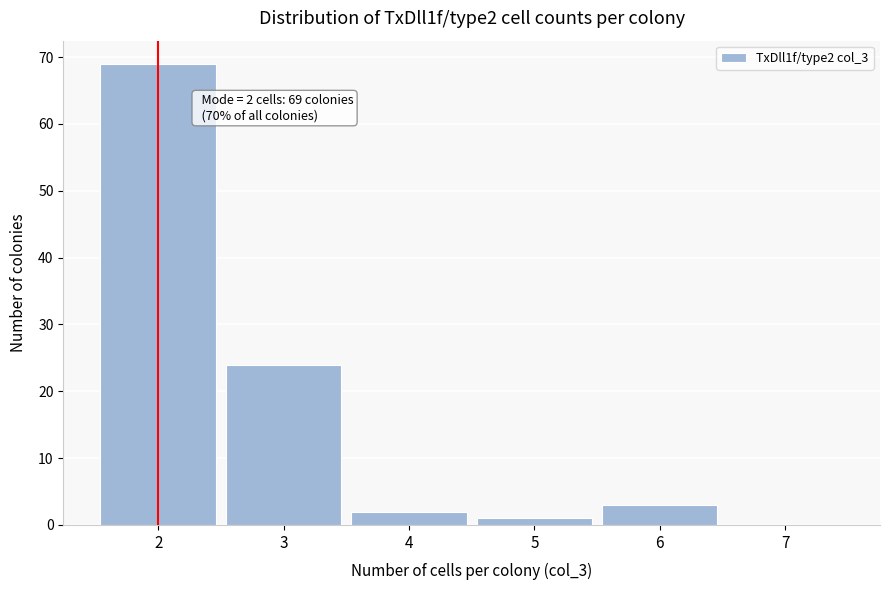

Over which range of the x-axis is the bar tallest?

1.5 to 2.5